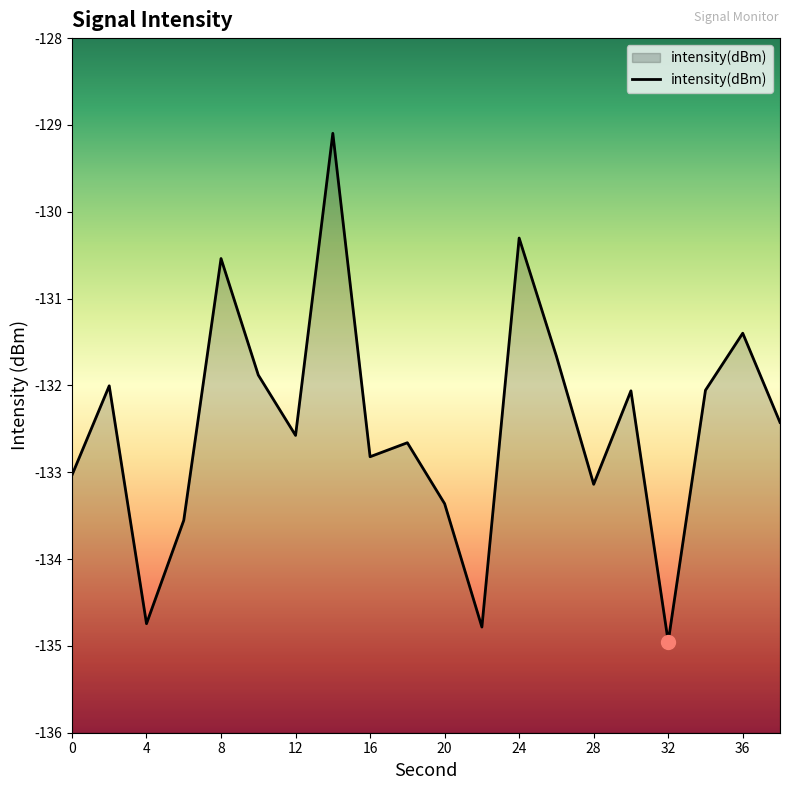

How many values are below -132?

14